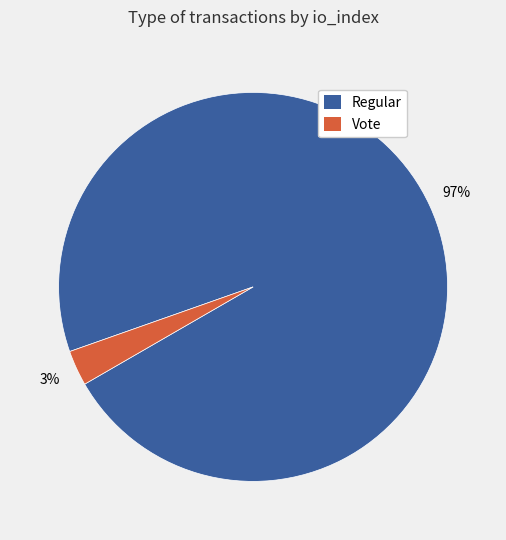

Is there a majority slice in this chart?

Yes